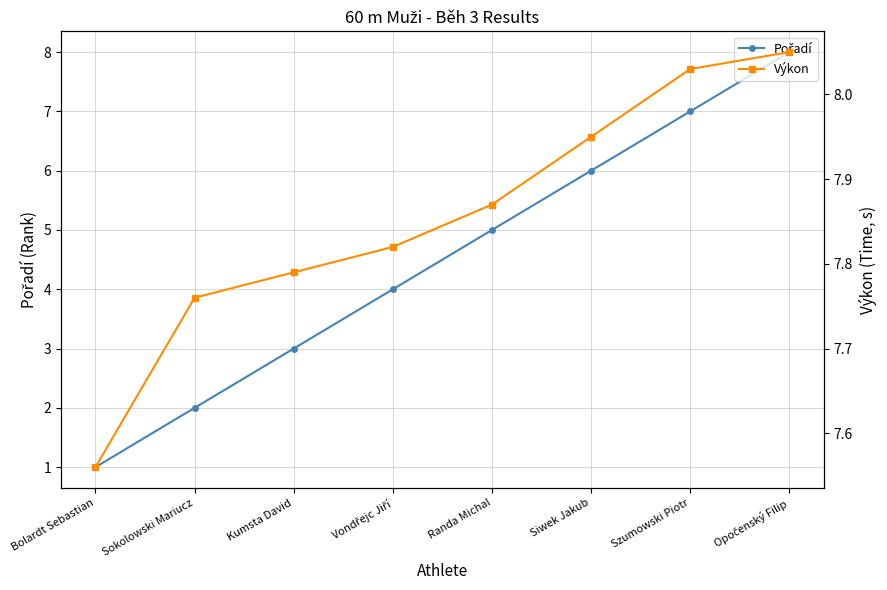

Which series has the largest total across all categories?

Výkon